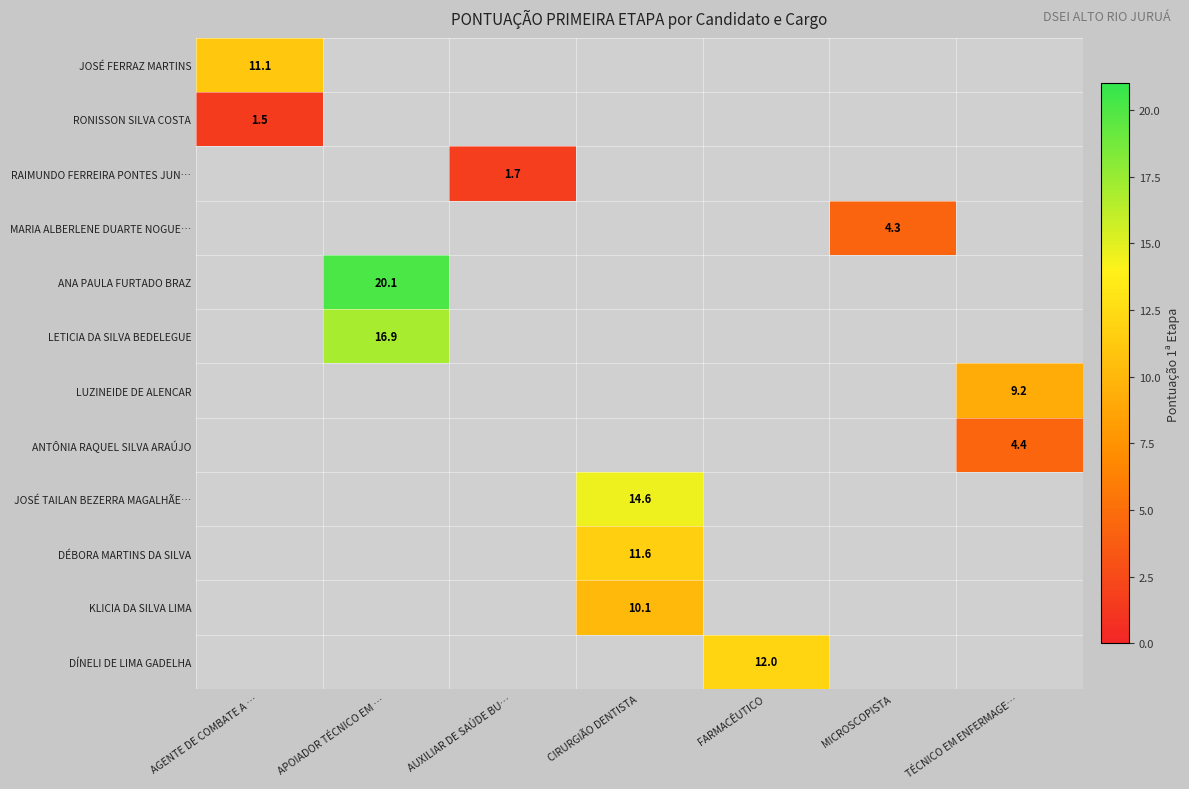

List the labels in order of RONISSON SILVA COSTA value, largest first.

AGENTE DE COMBATE A …, APOIADOR TÉCNICO EM …, AUXILIAR DE SAÚDE BU…, CIRURGIÃO DENTISTA, FARMACÊUTICO, MICROSCOPISTA, TÉCNICO EM ENFERMAGE…